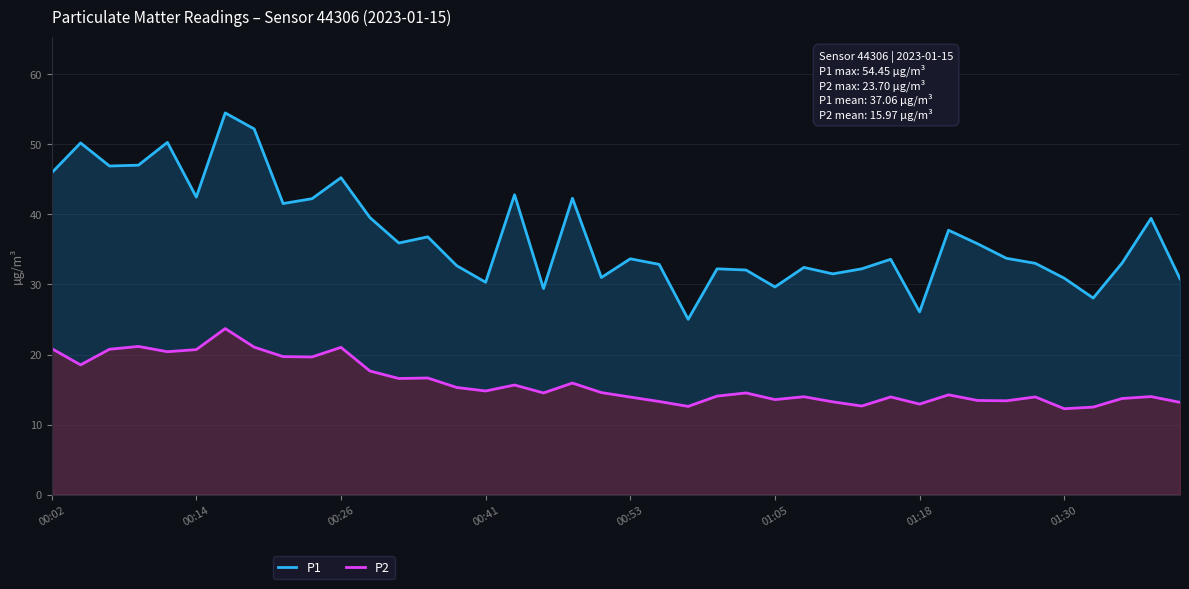

Does the chart display data point markers on the line(s)?

No